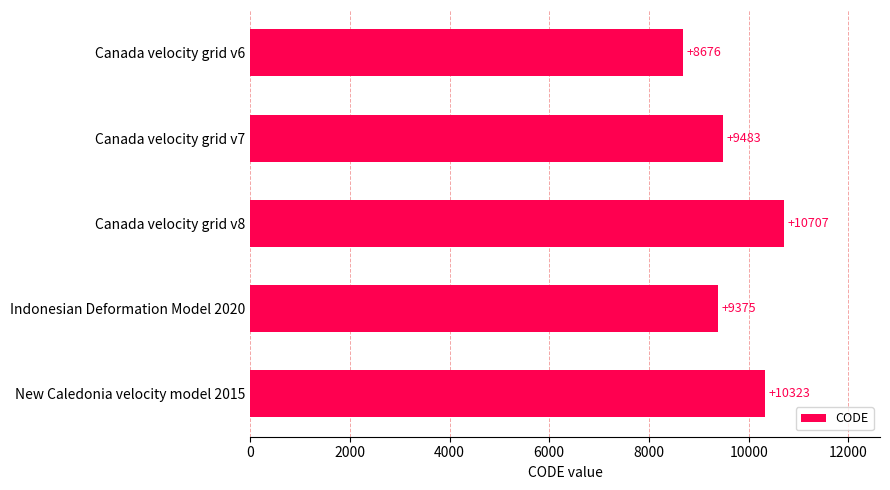

How many bars are there in total?

5